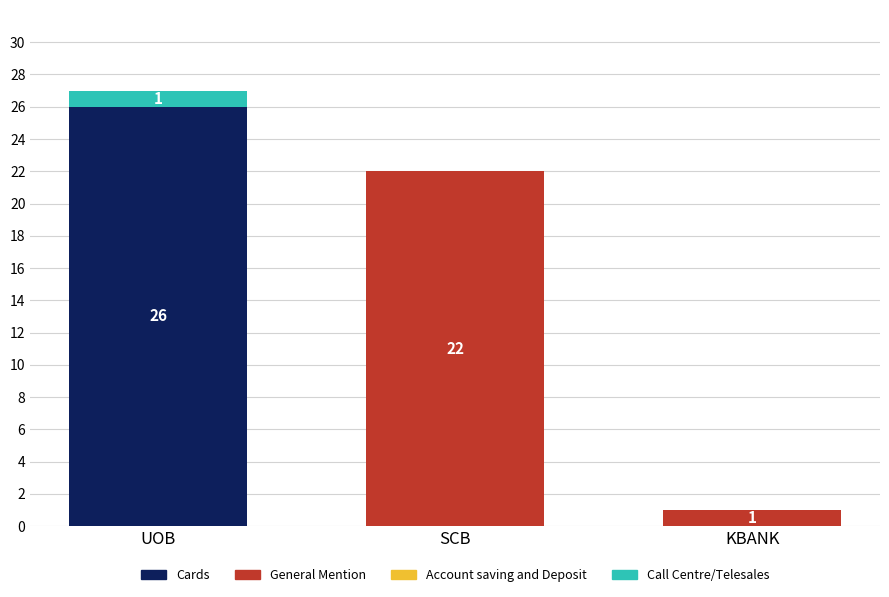

What is the highest value of the Cards series?

26